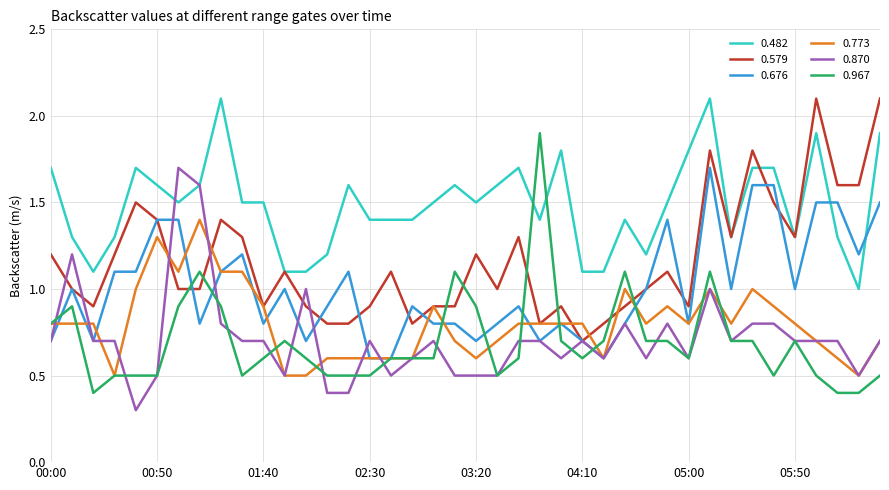

Which series has the largest total across all categories?

0.482